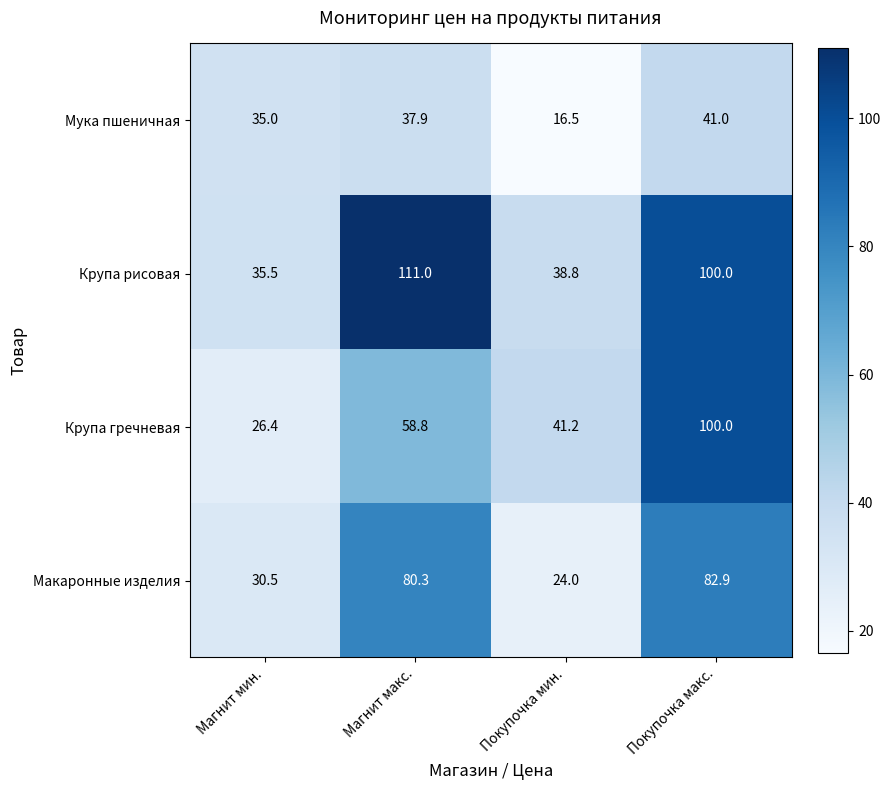

What is the greatest value displayed?

111.0